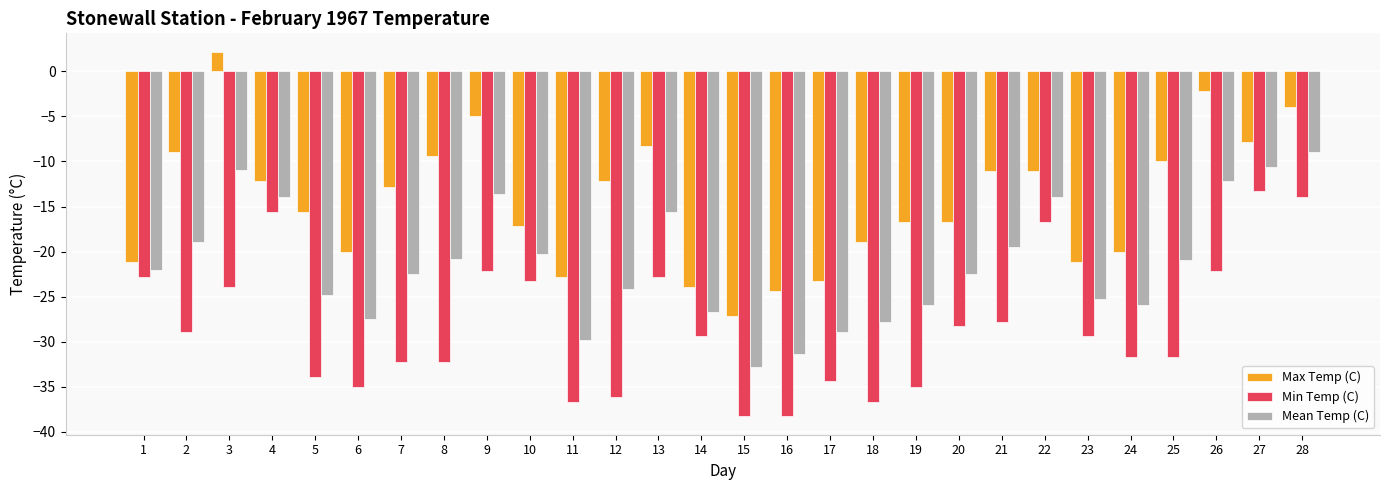

Are the bars grouped side by side (vs. stacked)?

Yes